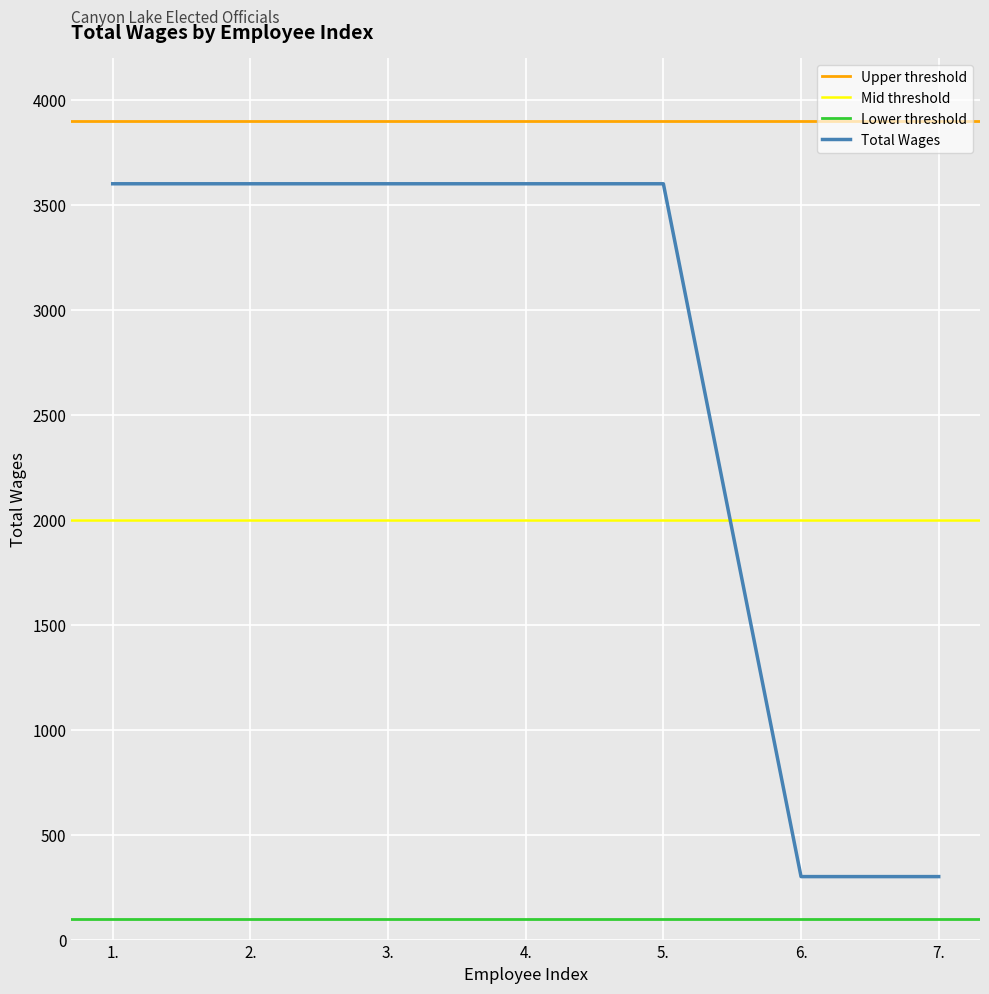

Reading left to right, transcribe all the data shown in this chart.

1.=3600	2.=3600	3.=3600	4.=3600	5.=3600	6.=300	7.=300